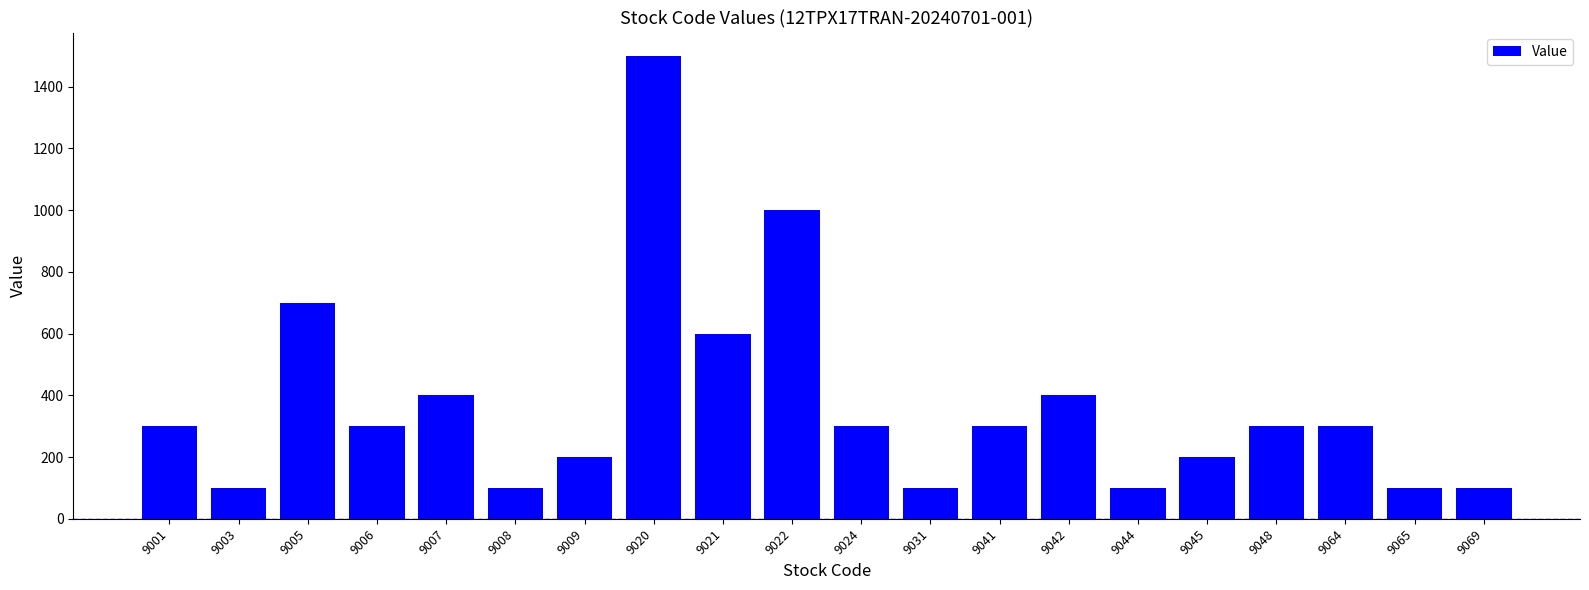

What is the value of the 19th bar from the left?

100